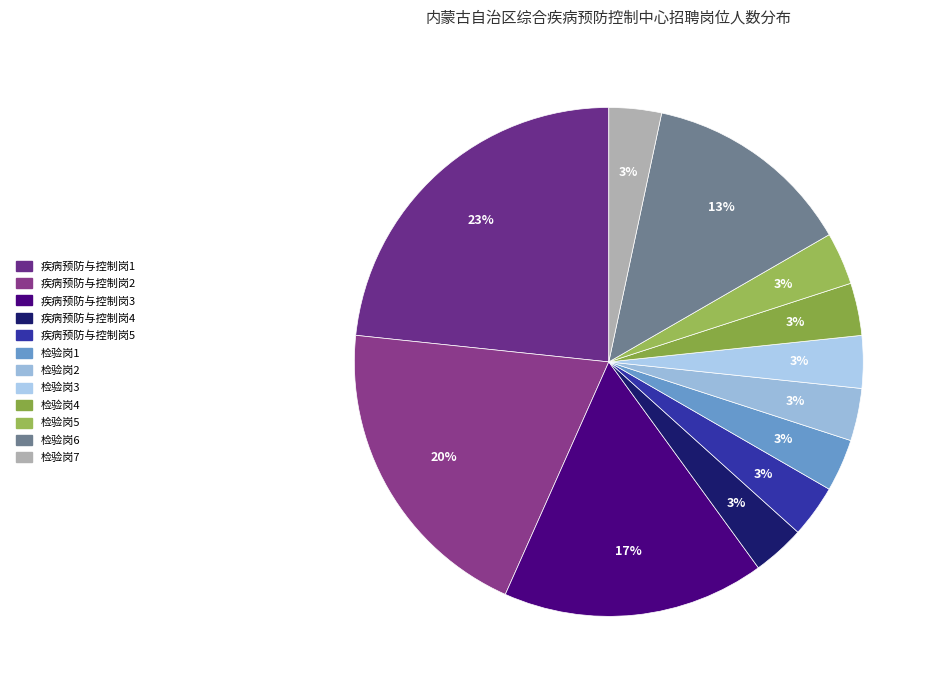

Is it true that 疾病预防与控制岗5 is 3% of the pie?

True